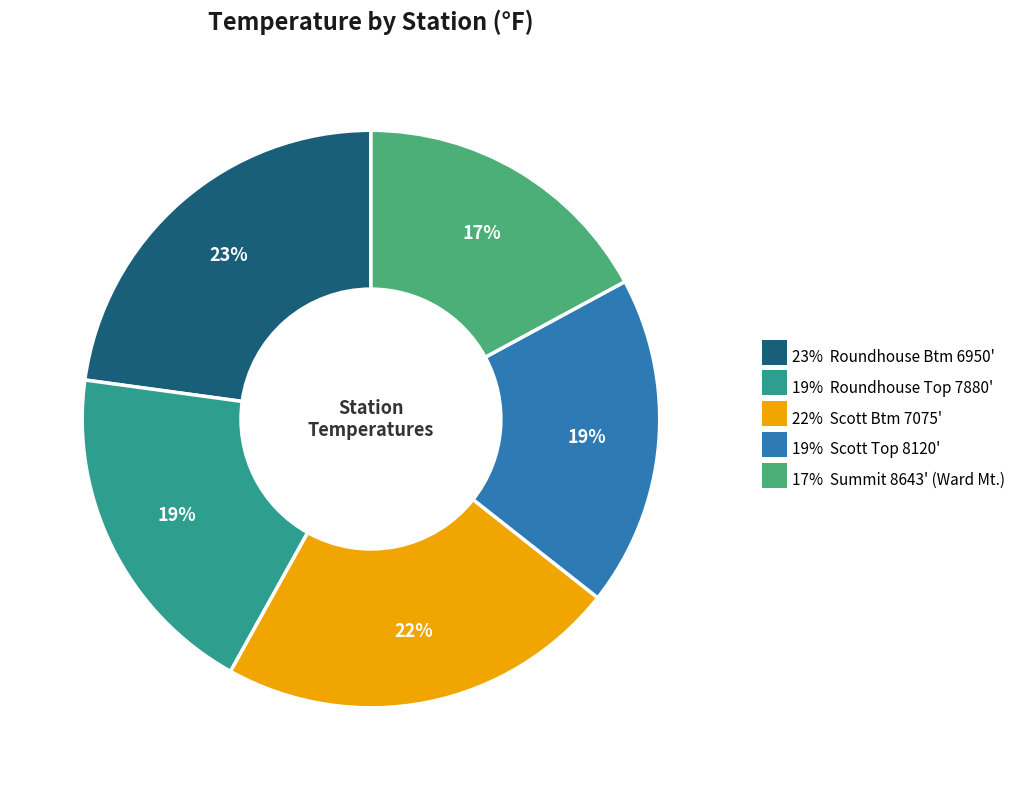

To the nearest percent, what is the difference between the largest and smallest slice percentages?

6%